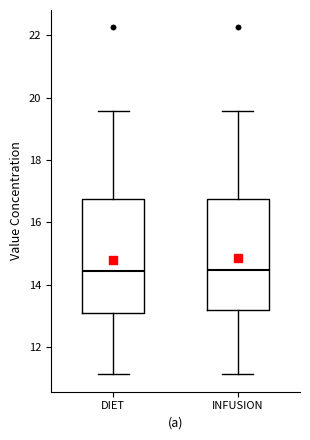

Where is the lower edge of the box for INFUSION on the y-axis? The values are not printed on the chart, so give them approximately, as read against the axis.

13.2